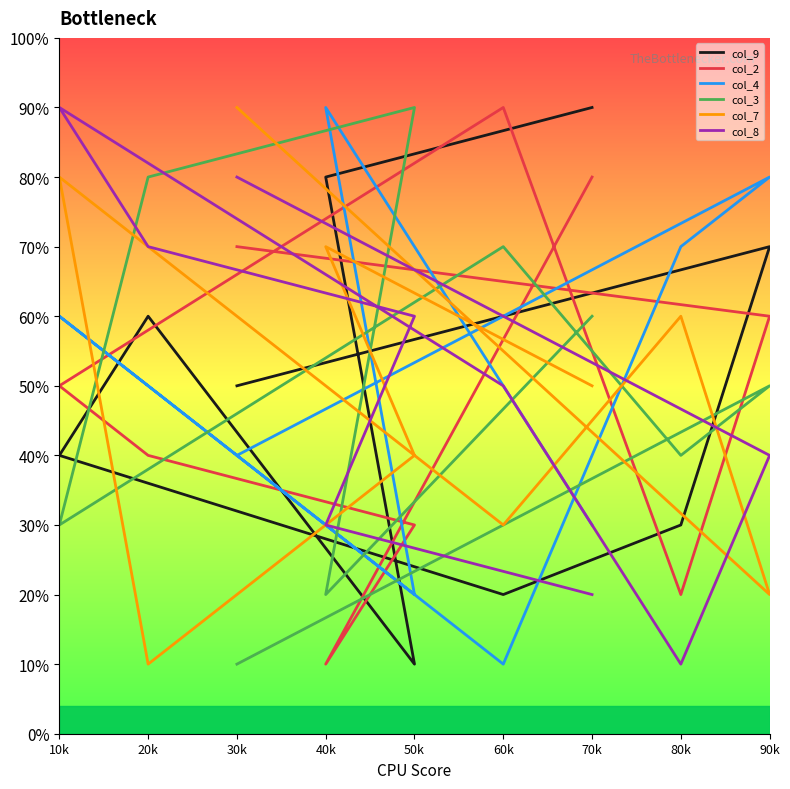

How many data points does each series have?

9